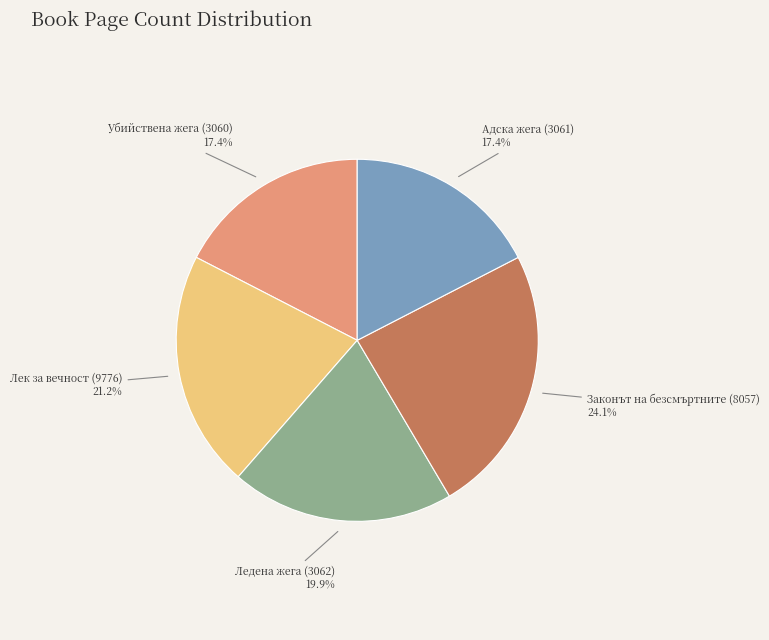

Approximately how many times larger is the value at Адска жега (3061) compared to Ледена жега (3062)?

0.9